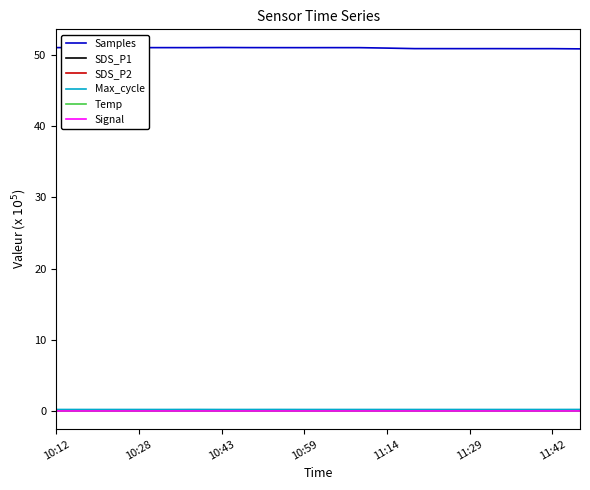

True or false: Signal and SDS_P2 intersect in this chart.

False